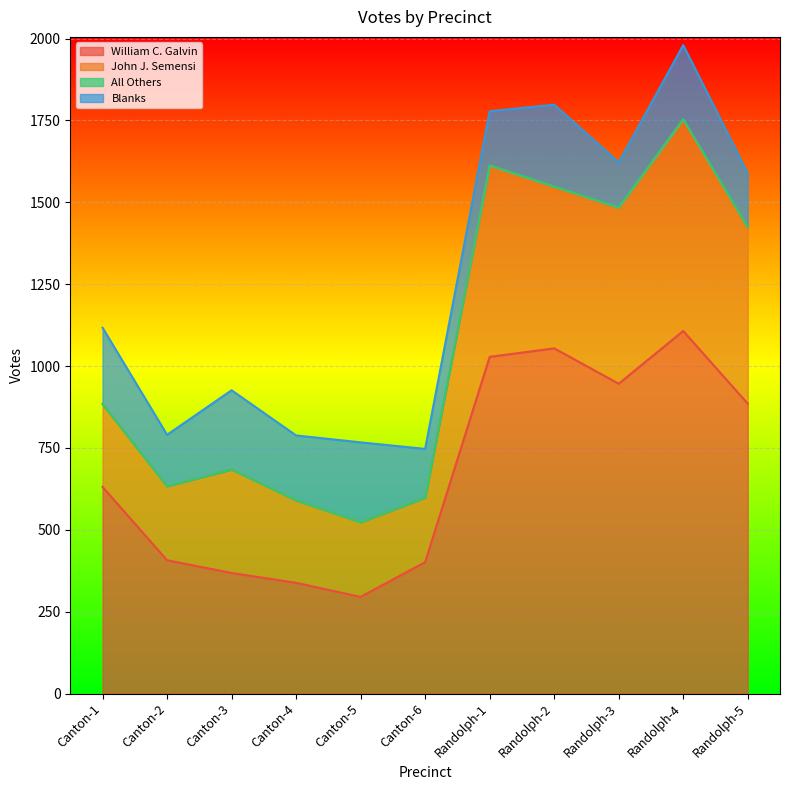

What is the average value of the Blanks series?

197